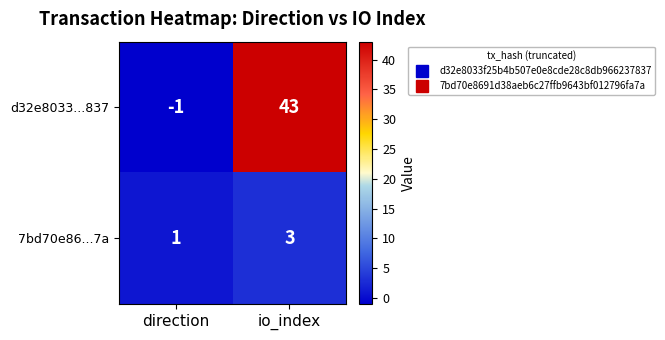

List the series in order of their peak value, lowest first.

7bd70e86...7a, d32e8033...837